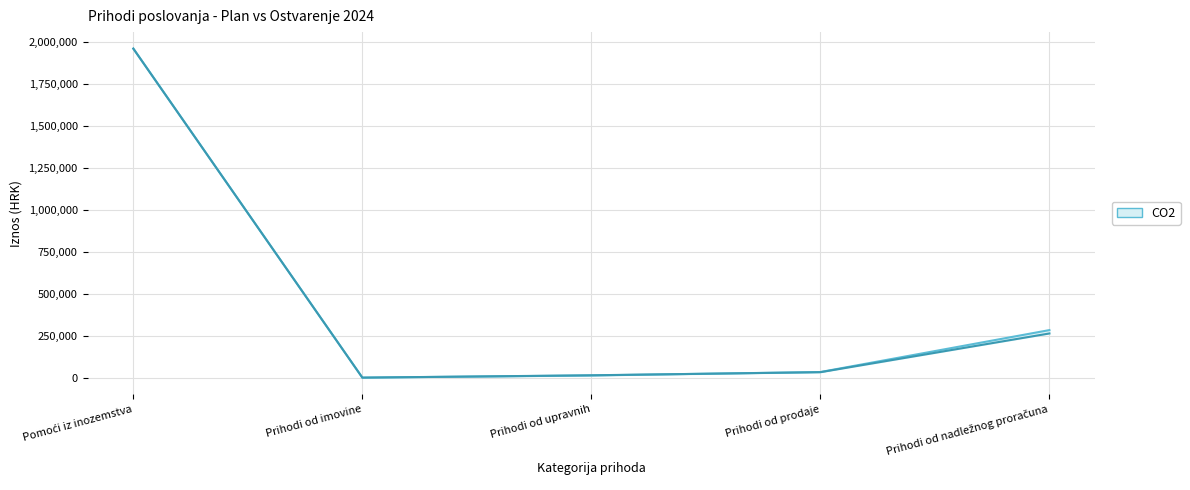

What is the label of the 2nd point from the right?

Prihodi od prodaje